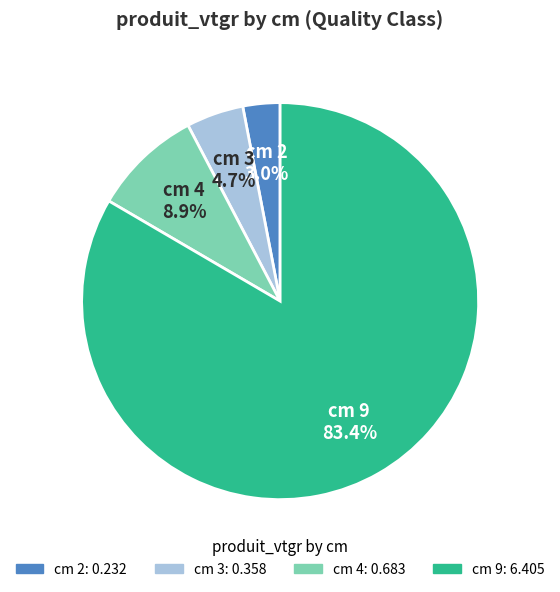

Does any single category account for the majority?

Yes